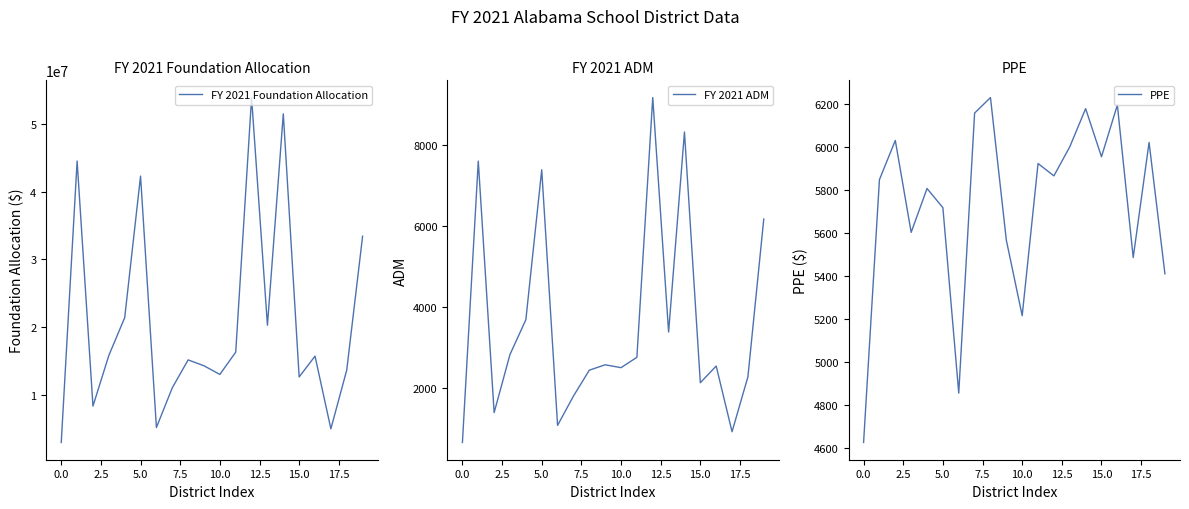

What is the sum of all FY 2021 ADM values?

71604.8